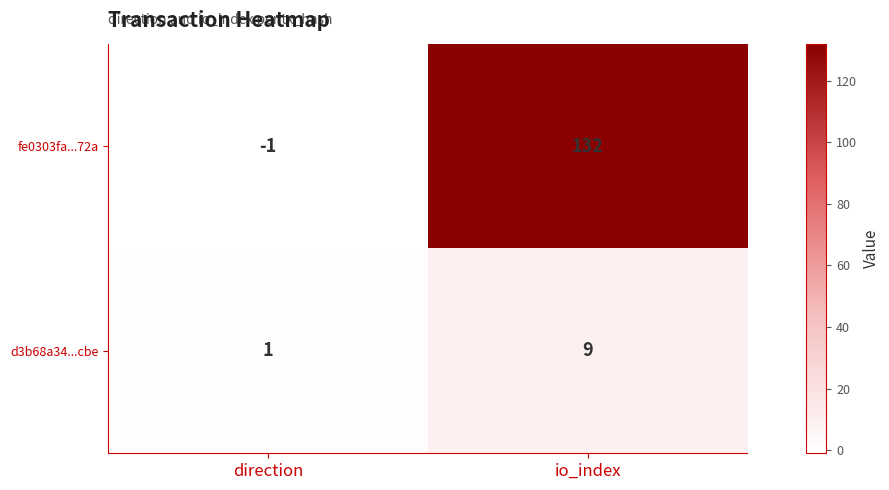

What is the minimum value shown in the chart?

-1